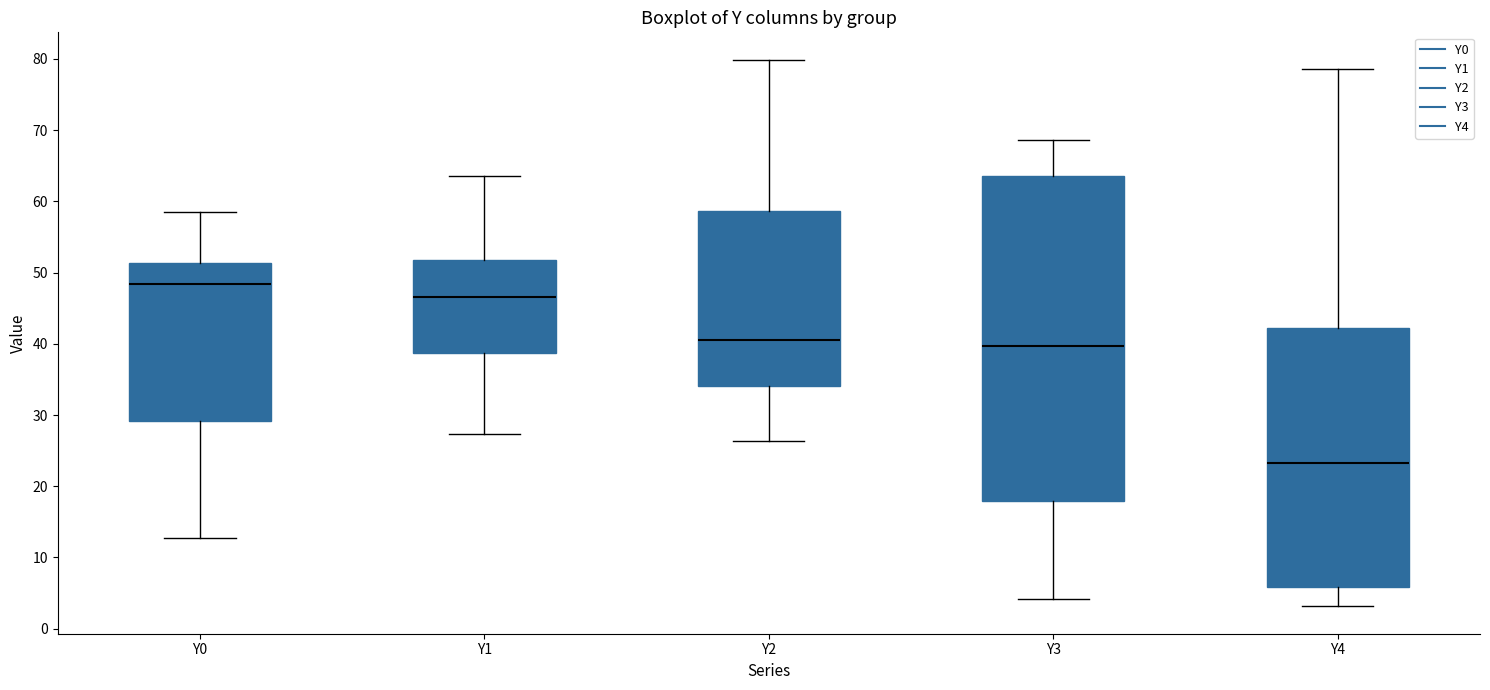

Which box has the lowest median line?

Y4